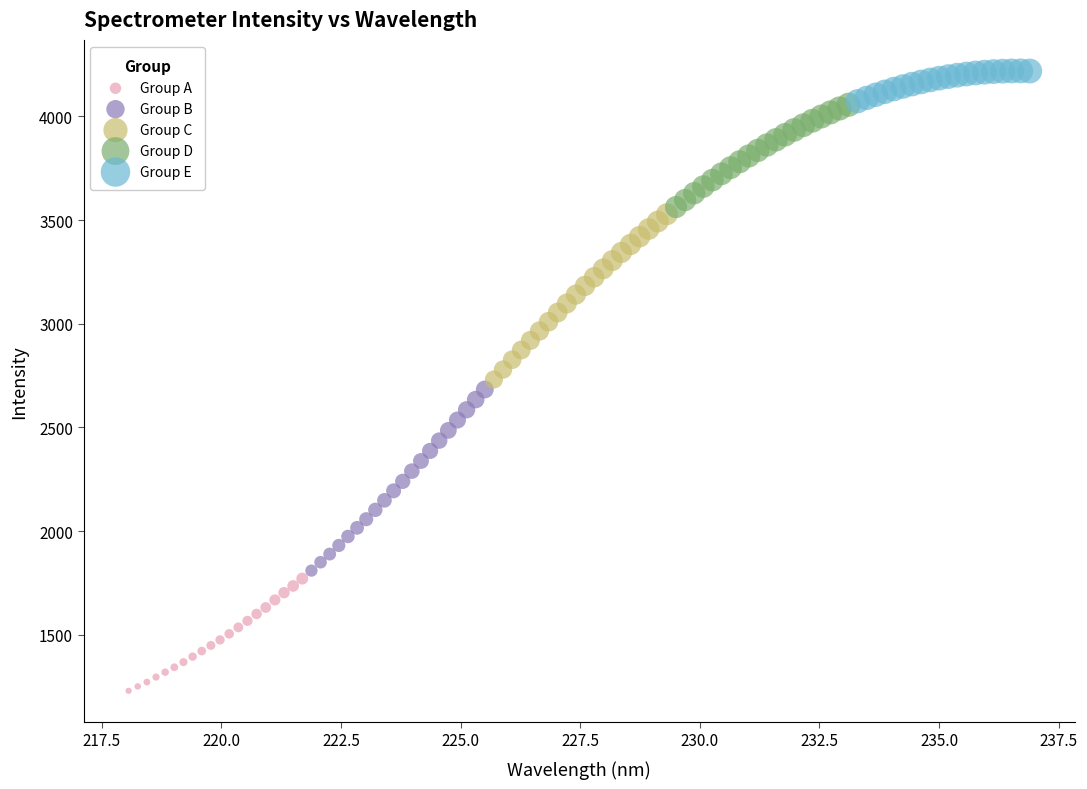

Which series has the widest spread of Y values?

Group B